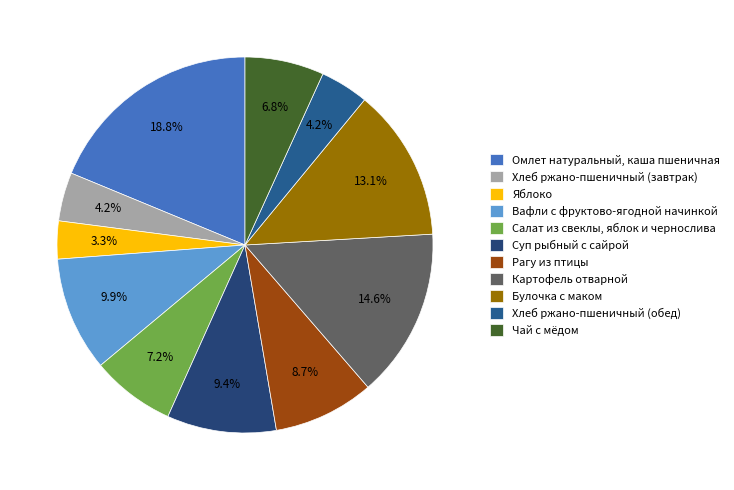

Count the number of slices in the pie.

11